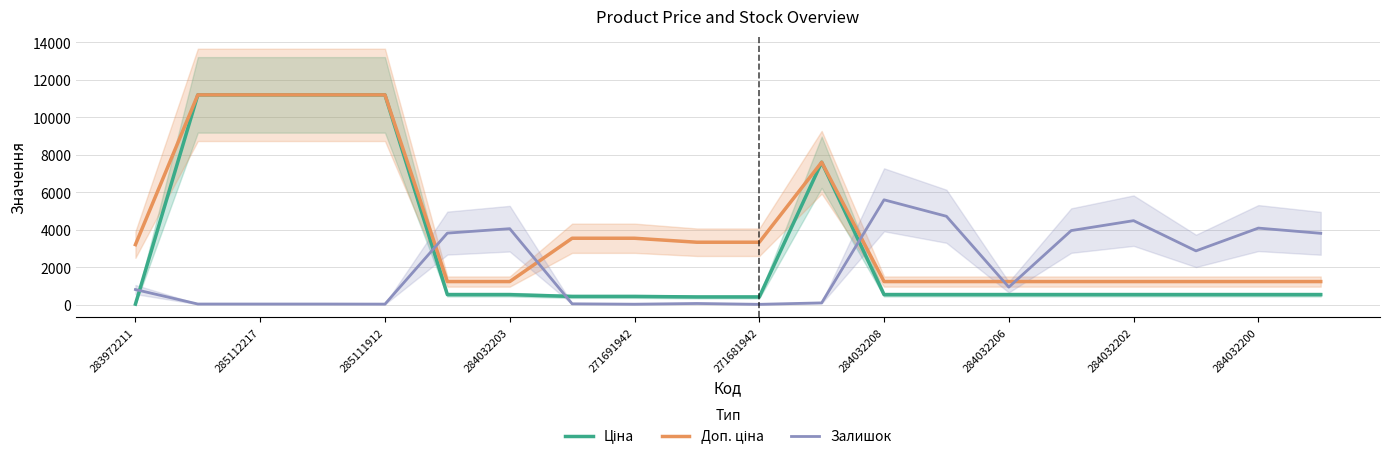

In Доп. ціна, how many points are higher than both neighbors (excluding endpoints)?

1